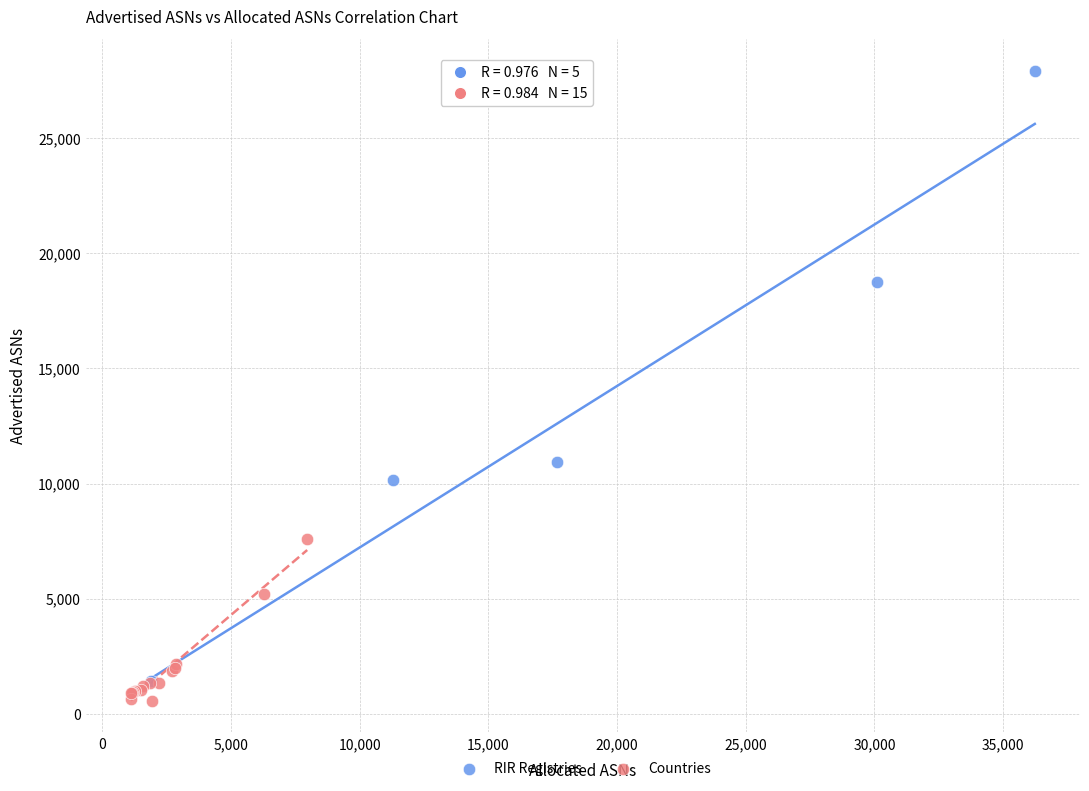

Which series has the largest Y range (max minus min)?

RIR Registries